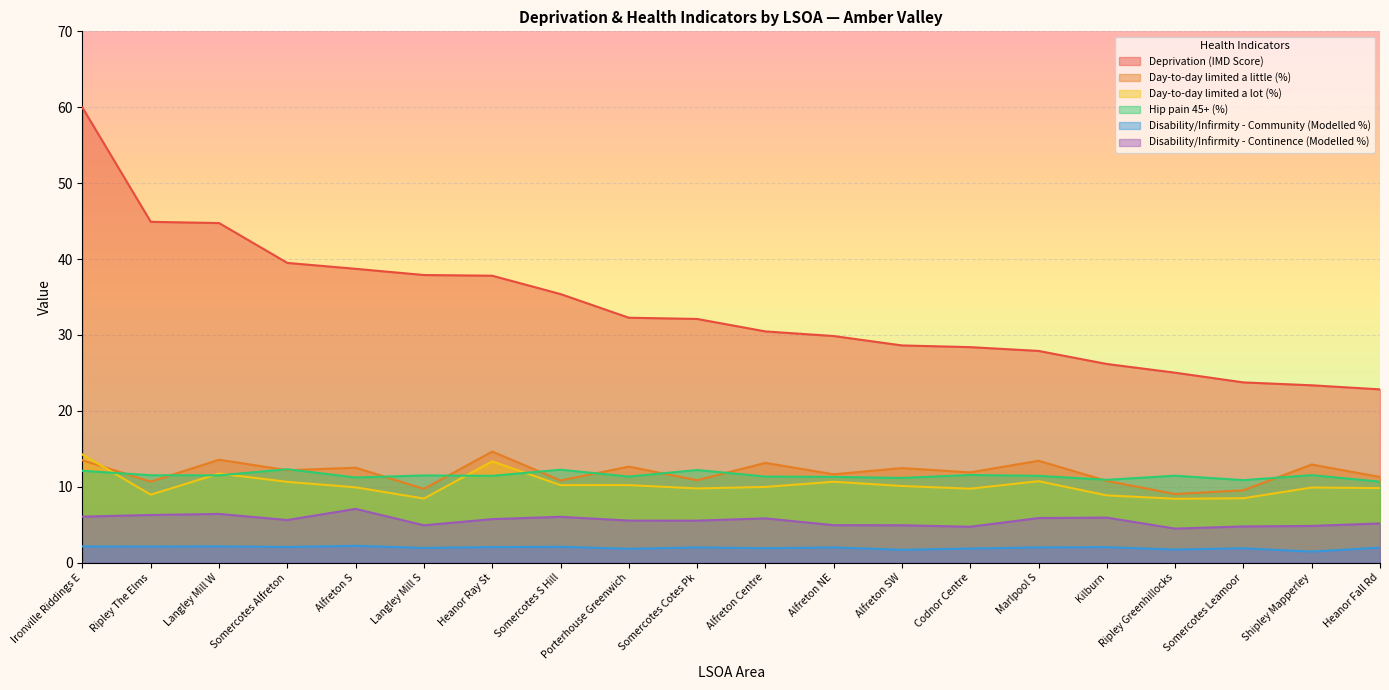

The value of Day-to-day limited a lot (%) at Ripley Greenhillocks is 8.4. True or false?

True